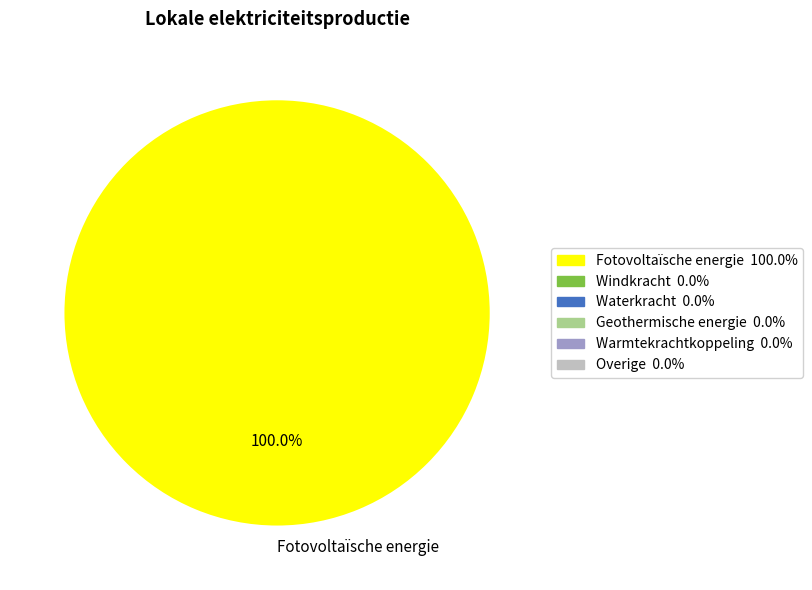

Rank the categories by value from lowest to highest.

Fotovoltaïsche energie